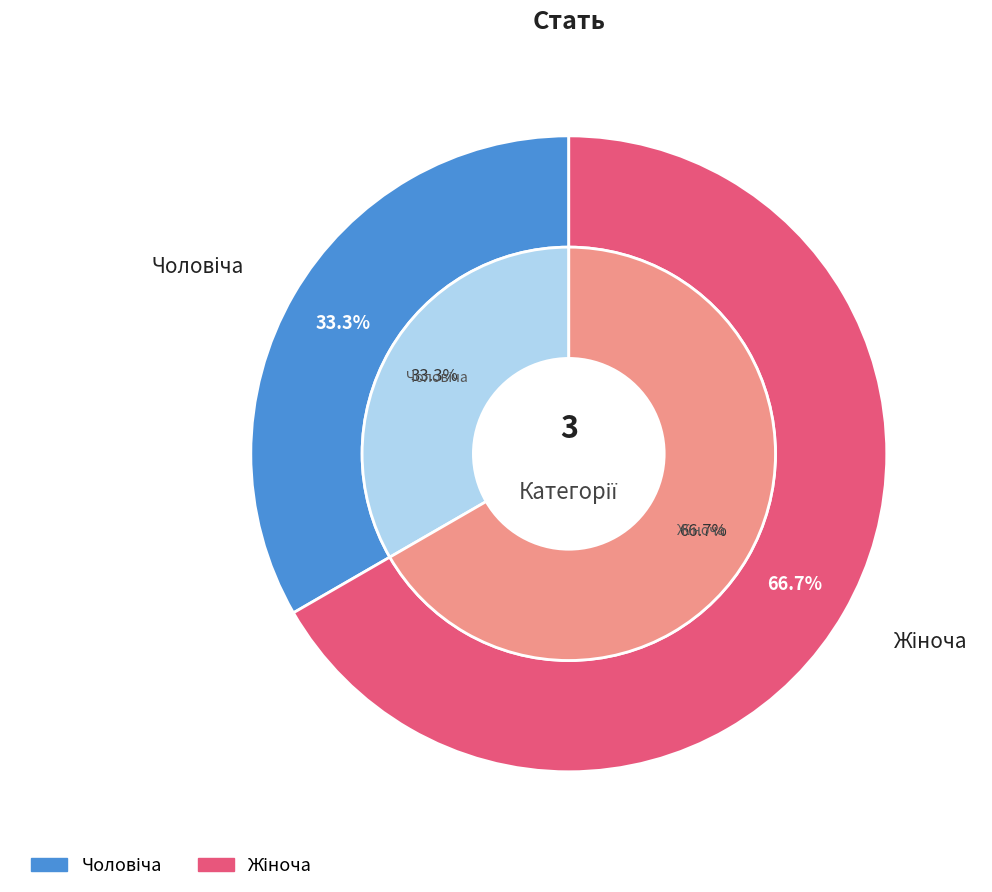

Which slice is the largest?

Жіноча